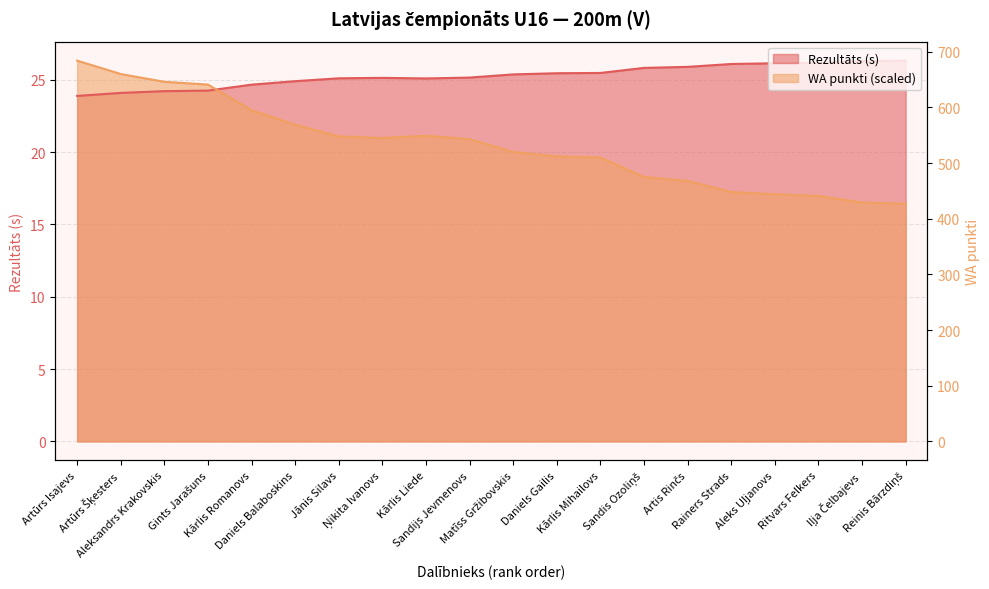

Reading left to right, list all the values displayed in this chart.

Rezultāts: 23.9	24.1	24.2	24.3	24.7	24.9	25.1	25.1	25.1	25.2	25.4	25.5	25.5	25.8	25.9	26.1	26.1	26.2	26.3	26.3
WA: 26.3	25.4	24.9	24.7	22.9	21.9	21.1	21.0	21.1	20.9	20.0	19.7	19.6	18.3	18.0	17.2	17.1	17.0	16.5	16.4